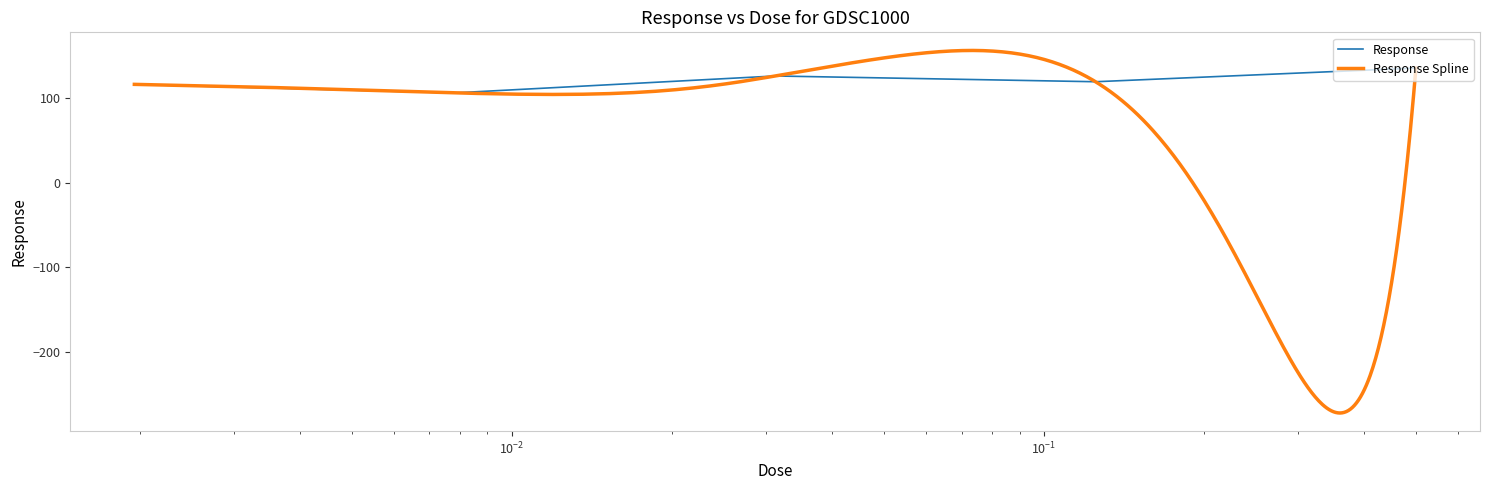

What is the lowest value of the Response series?

106.3